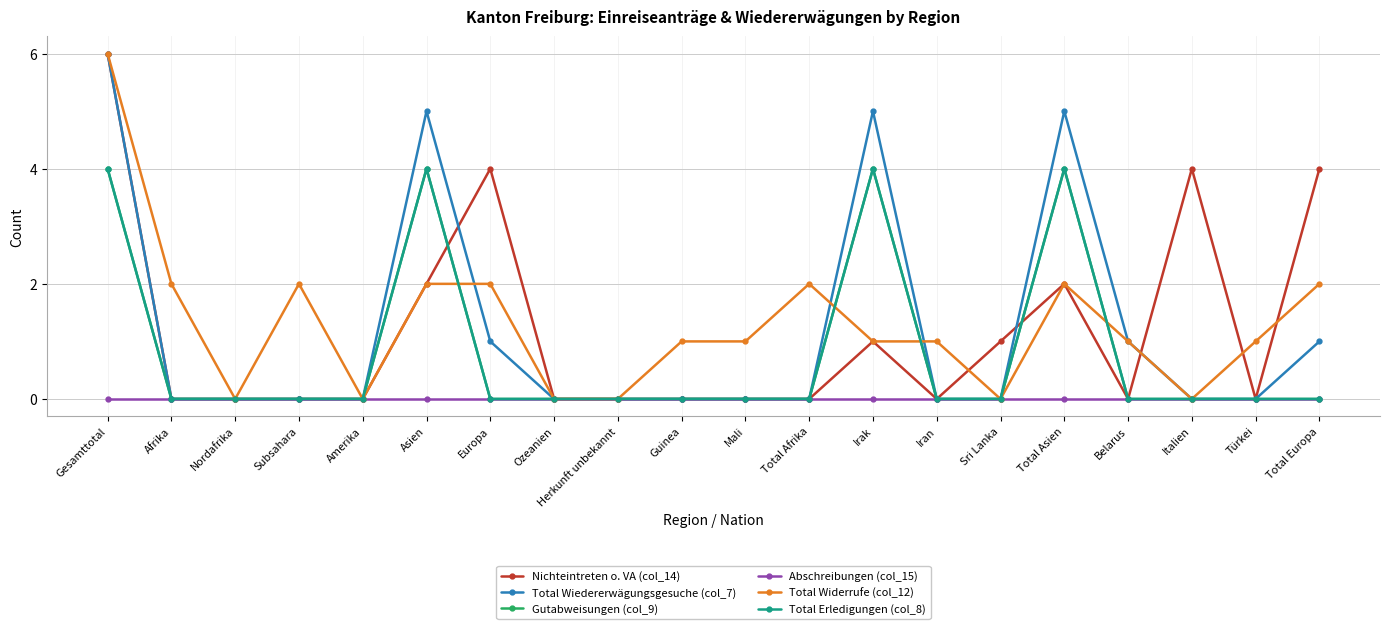

Which series changed the most between Asien and Total Asien?

Nichteintreten o. VA (col_14)